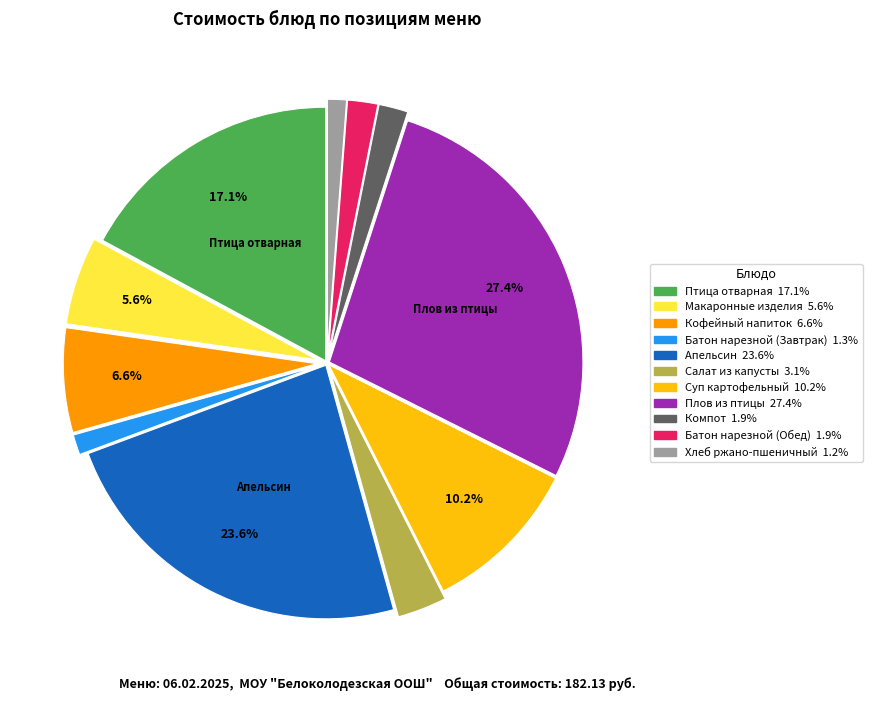

To the nearest percent, what is the difference between the largest and smallest slice percentages?

26%